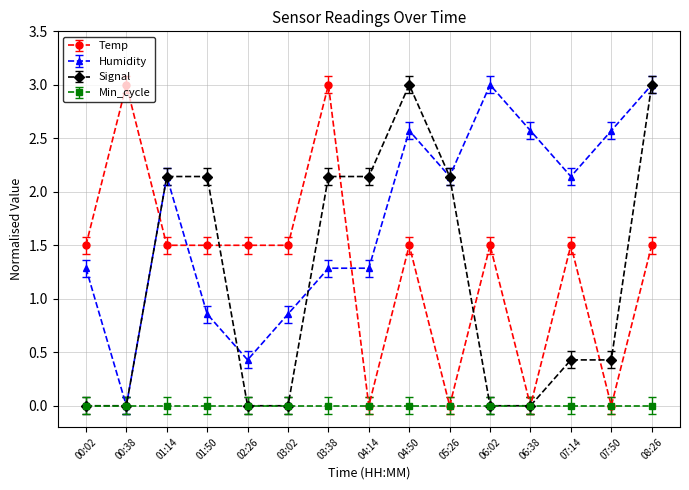

What is the label of the 4th point from the right?

06:38